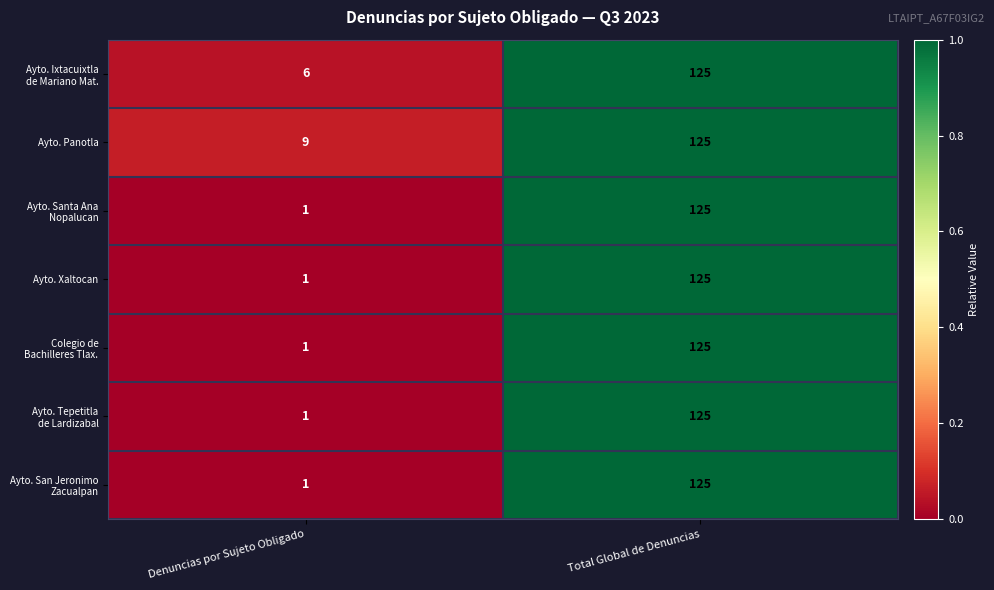

Which category has the highest value across all series?

Total Global de Denuncias